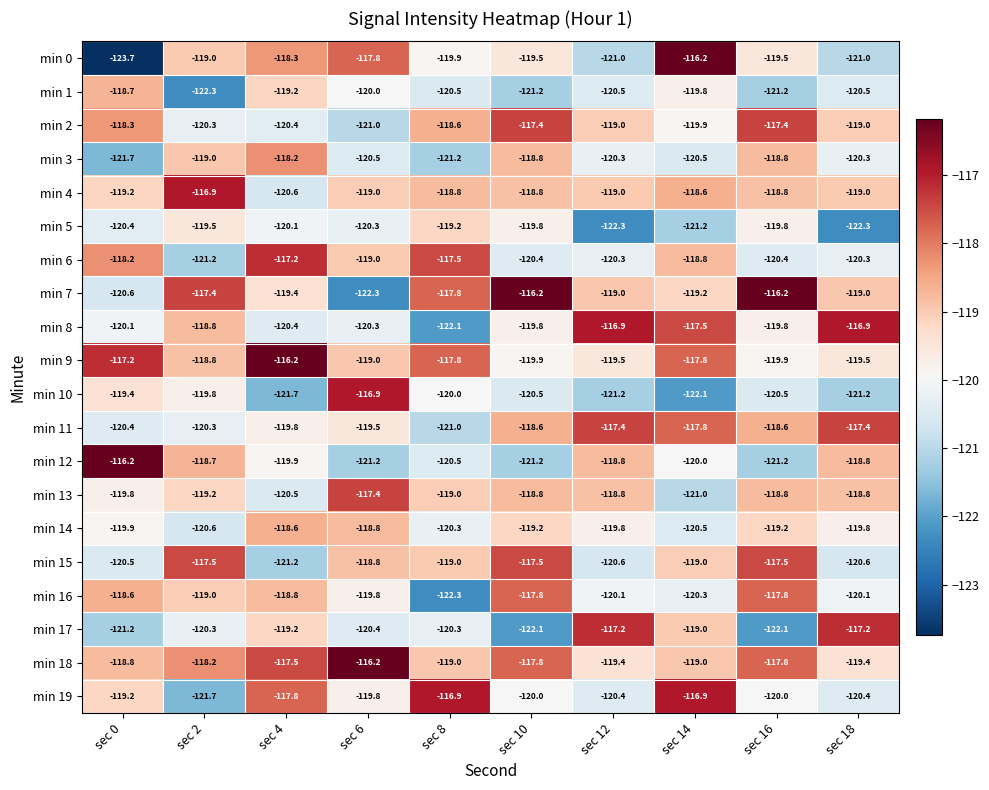

What is the difference between the min 2 values at sec 12 and sec 8?

0.4